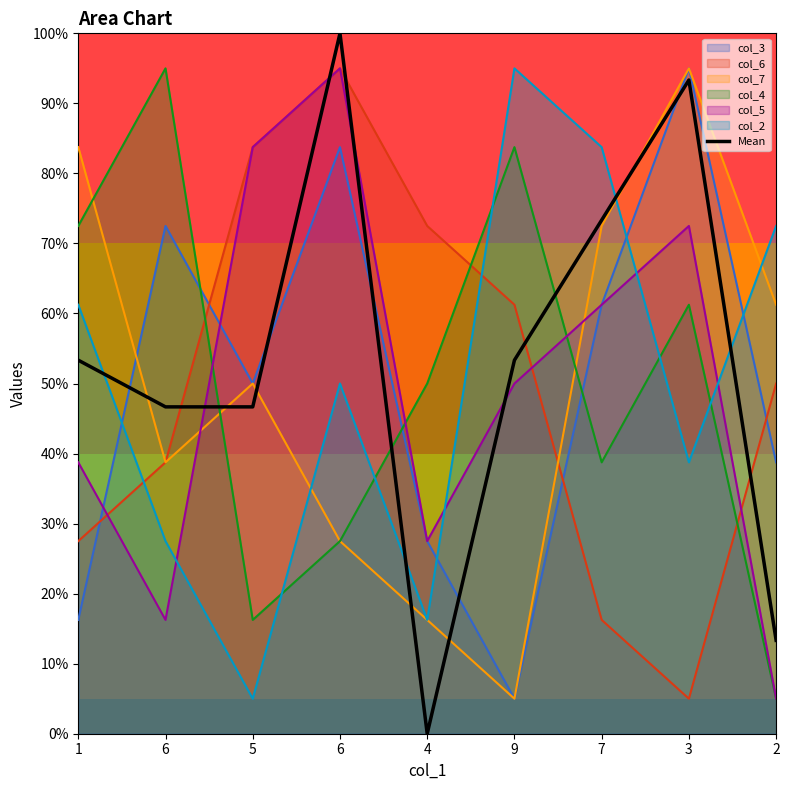

How many lines are shown in the chart?

7